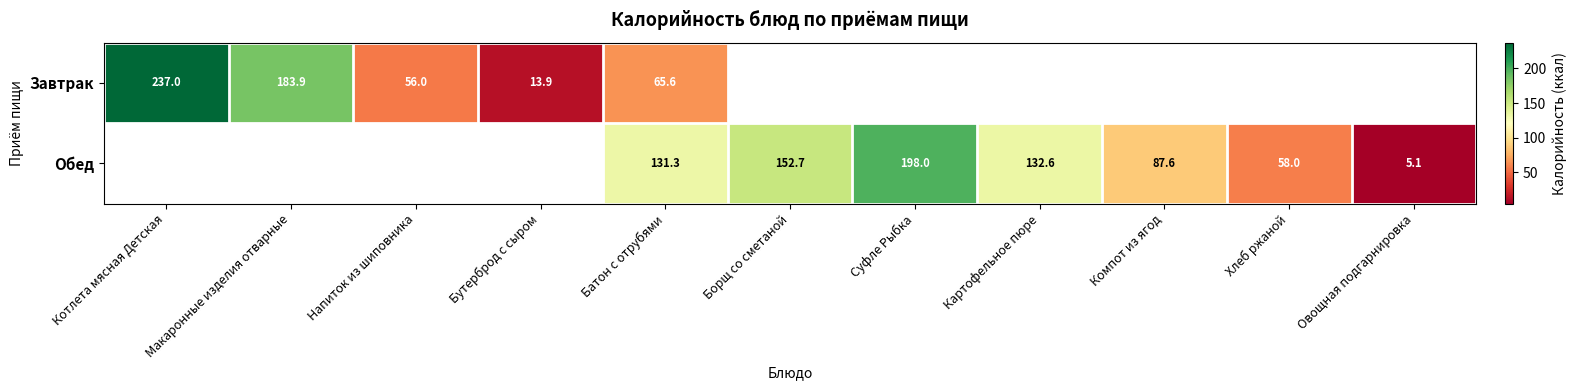

Which has a higher value, Компот из ягод or Котлета мясная Детская?

Котлета мясная Детская